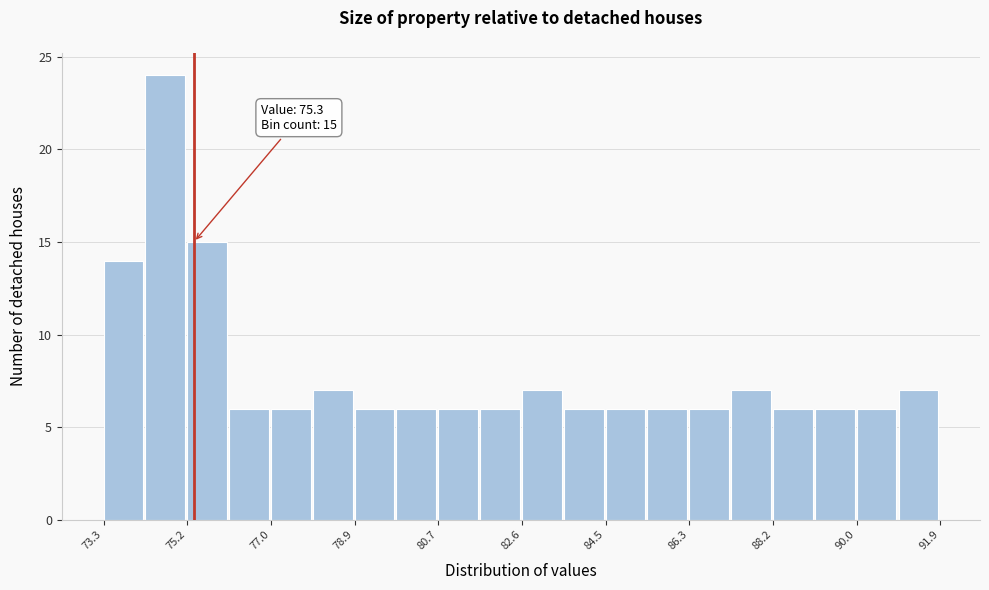

Which range on the x-axis has the tallest bar?

74.2 to 75.2